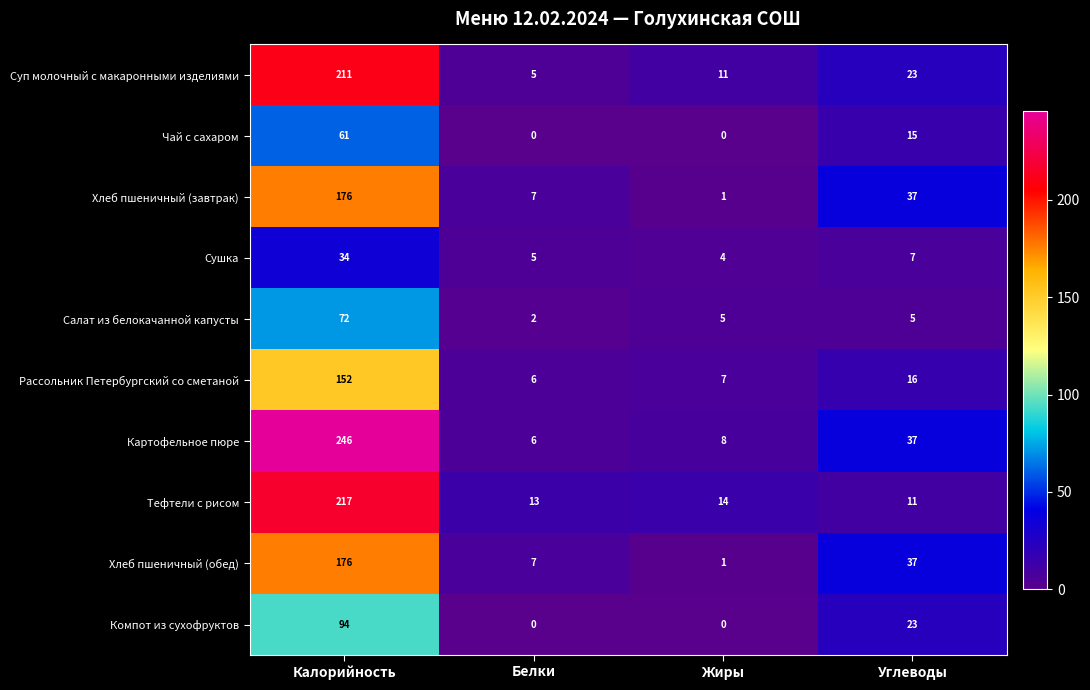

What is the difference between the highest and lowest values at Белки?

13